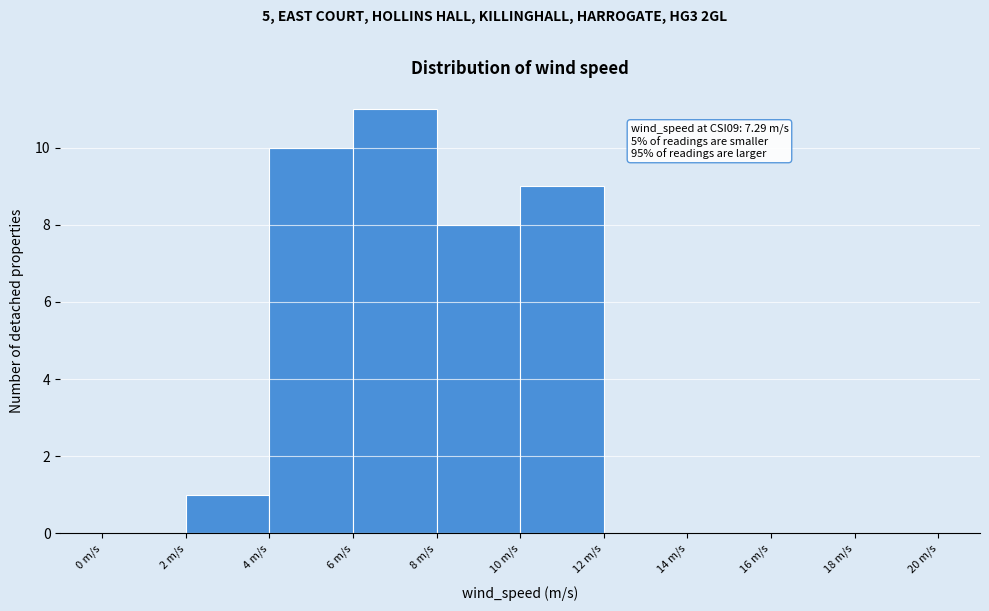

Over which range of the x-axis is the bar tallest?

6 to 8